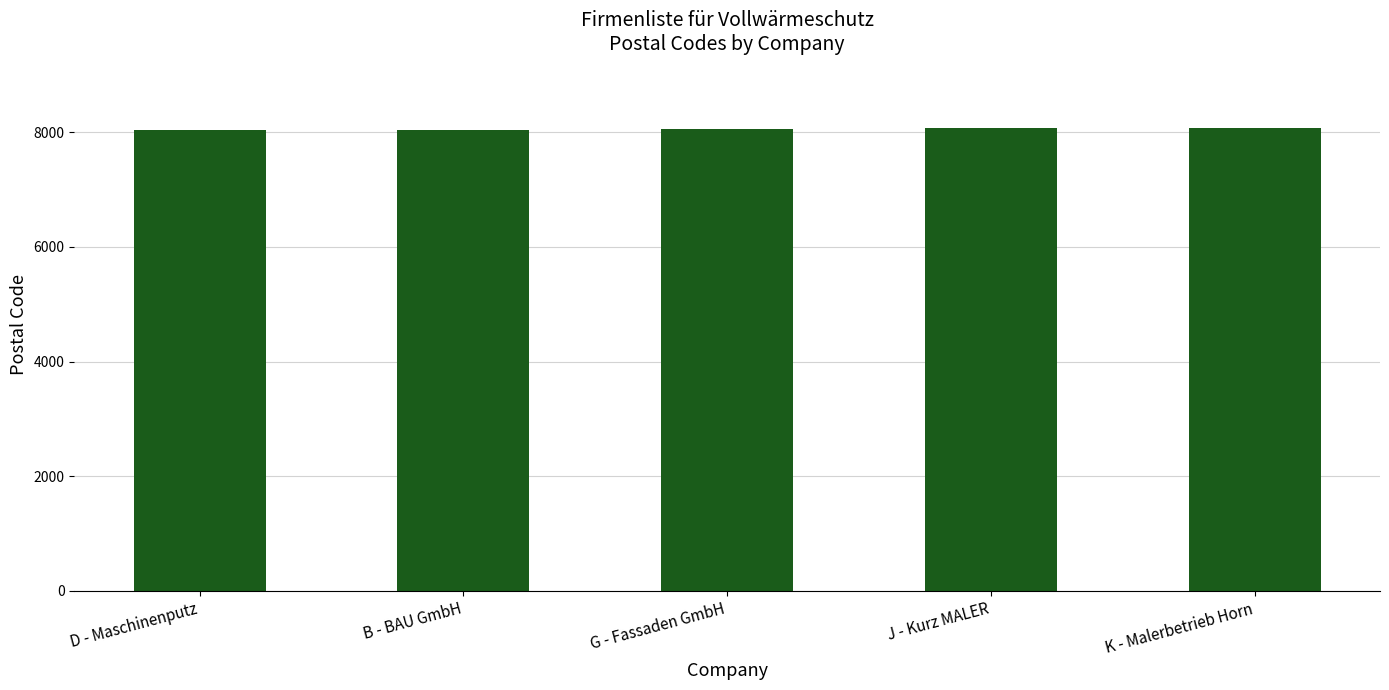

What is the average value?

8056